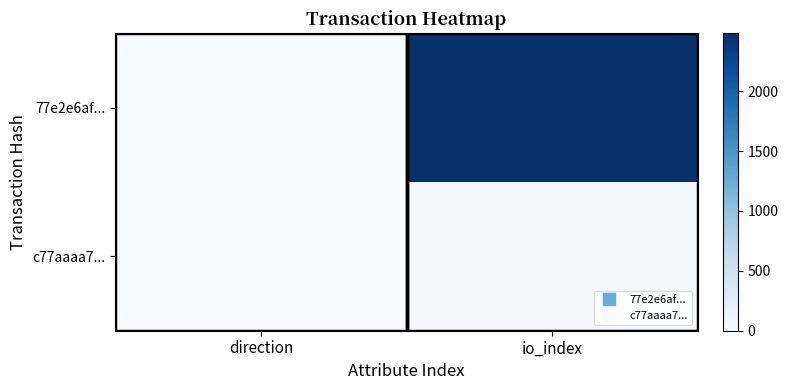

Which series has the largest range (max minus min)?

77e2e6af...